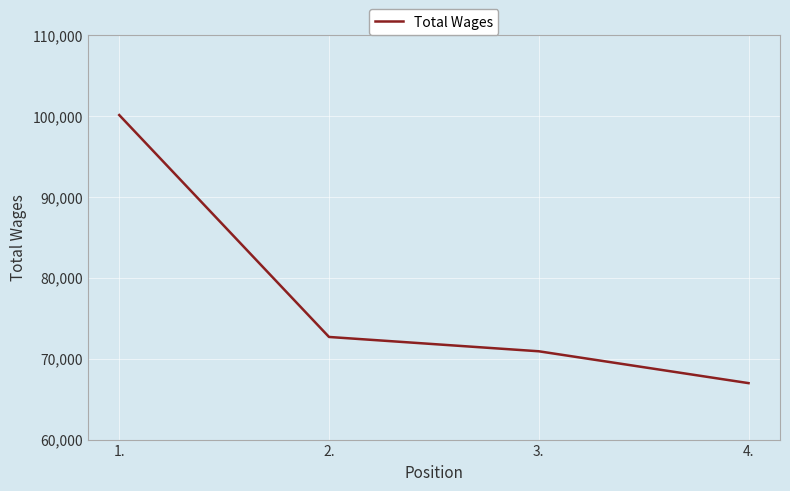

The chart shows a value of 100093 at 1.. True or false?

True